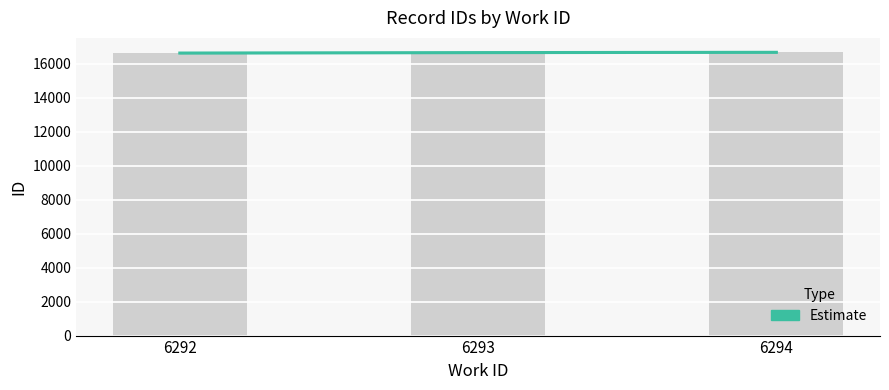

What is the change in value from 6292 to 6294?

+43